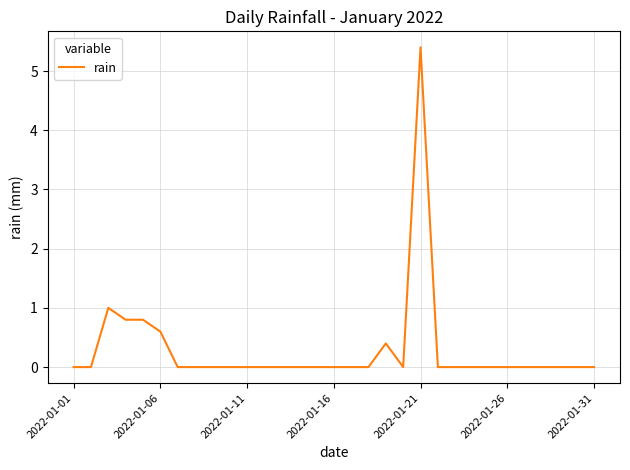

What is the difference between the maximum and minimum values?

5.4